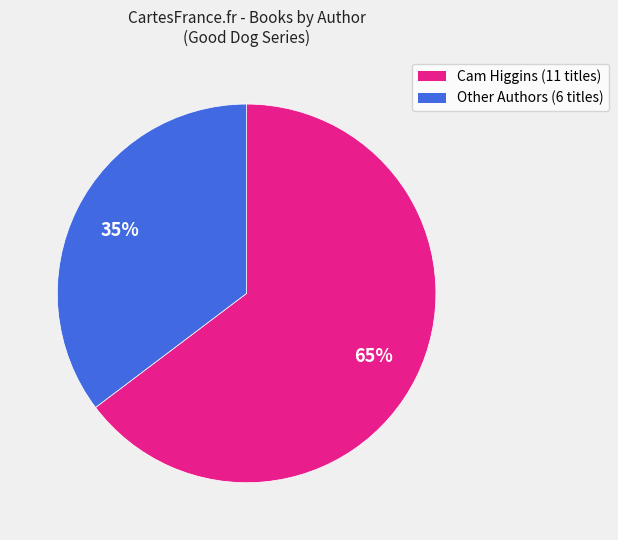

To the nearest percent, what is the average slice percentage?

50%